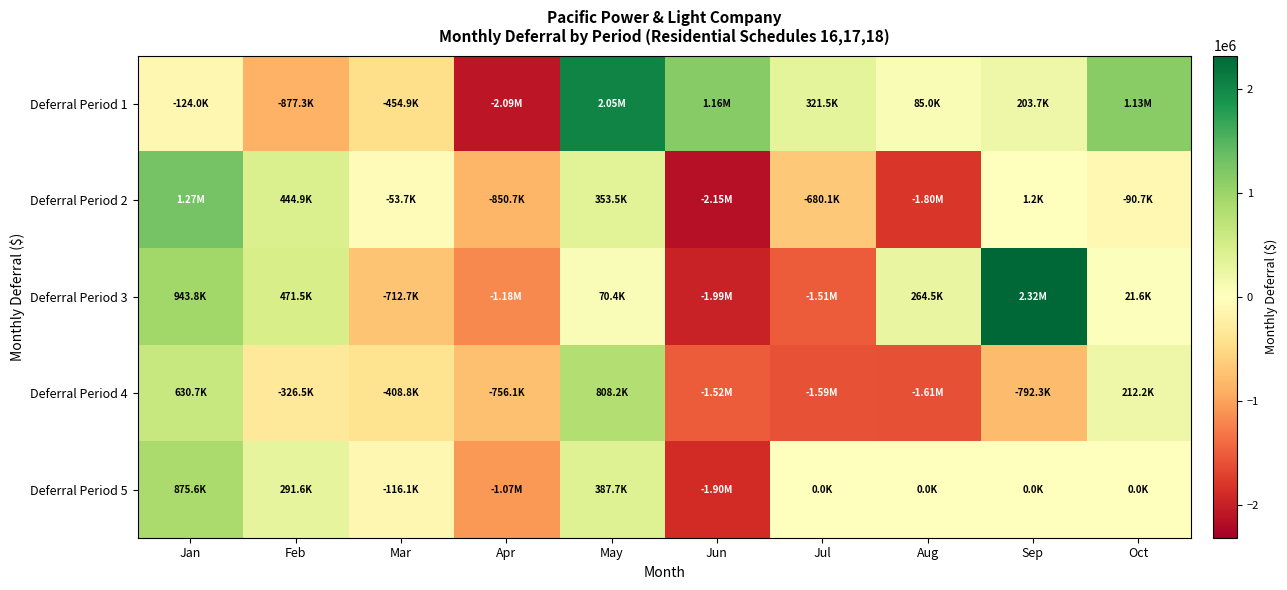

Which has a higher value, Mar or Jul?

Jul